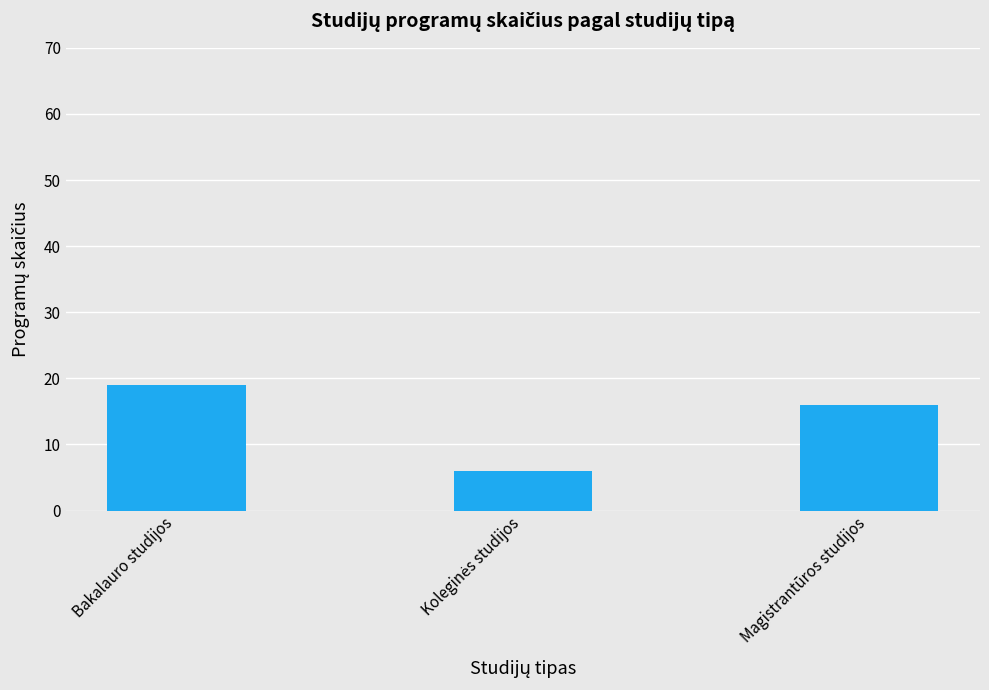

How many bars are there in total?

3